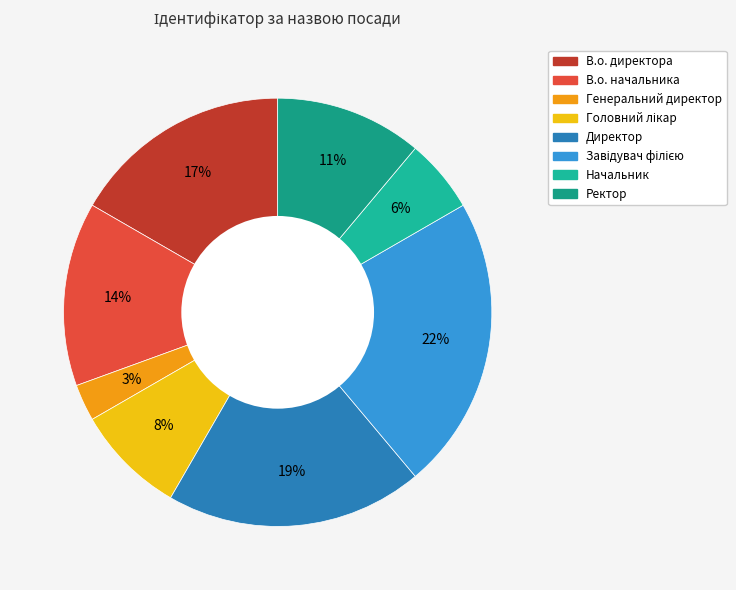

Which slice is the largest?

Завідувач філією